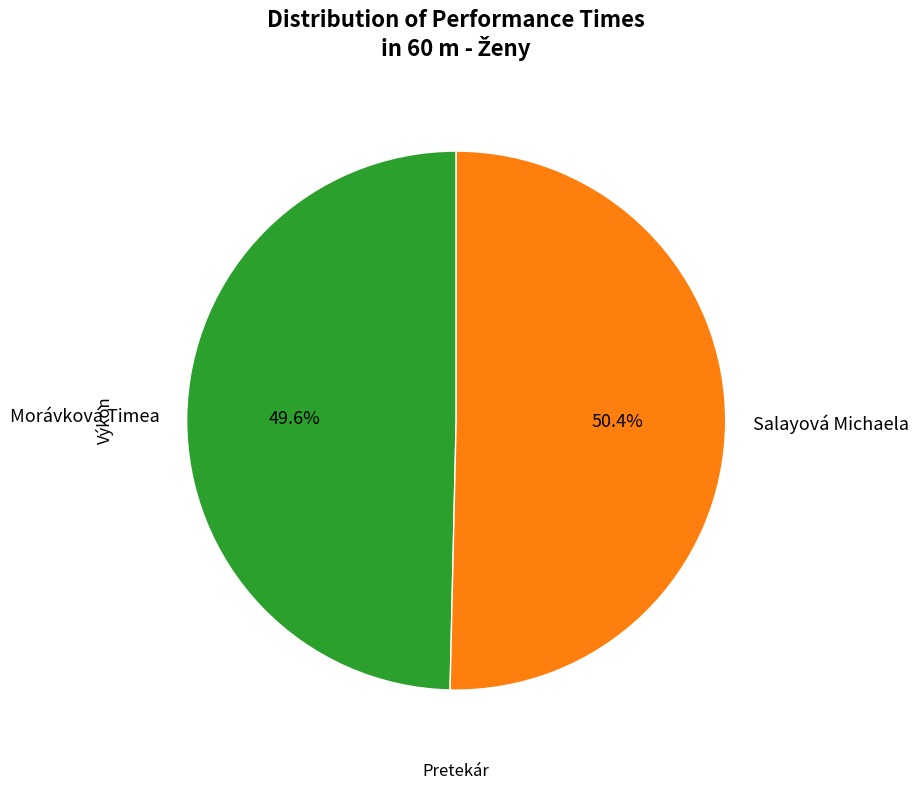

What percentage is the Salayová Michaela slice, to the nearest percent?

50%